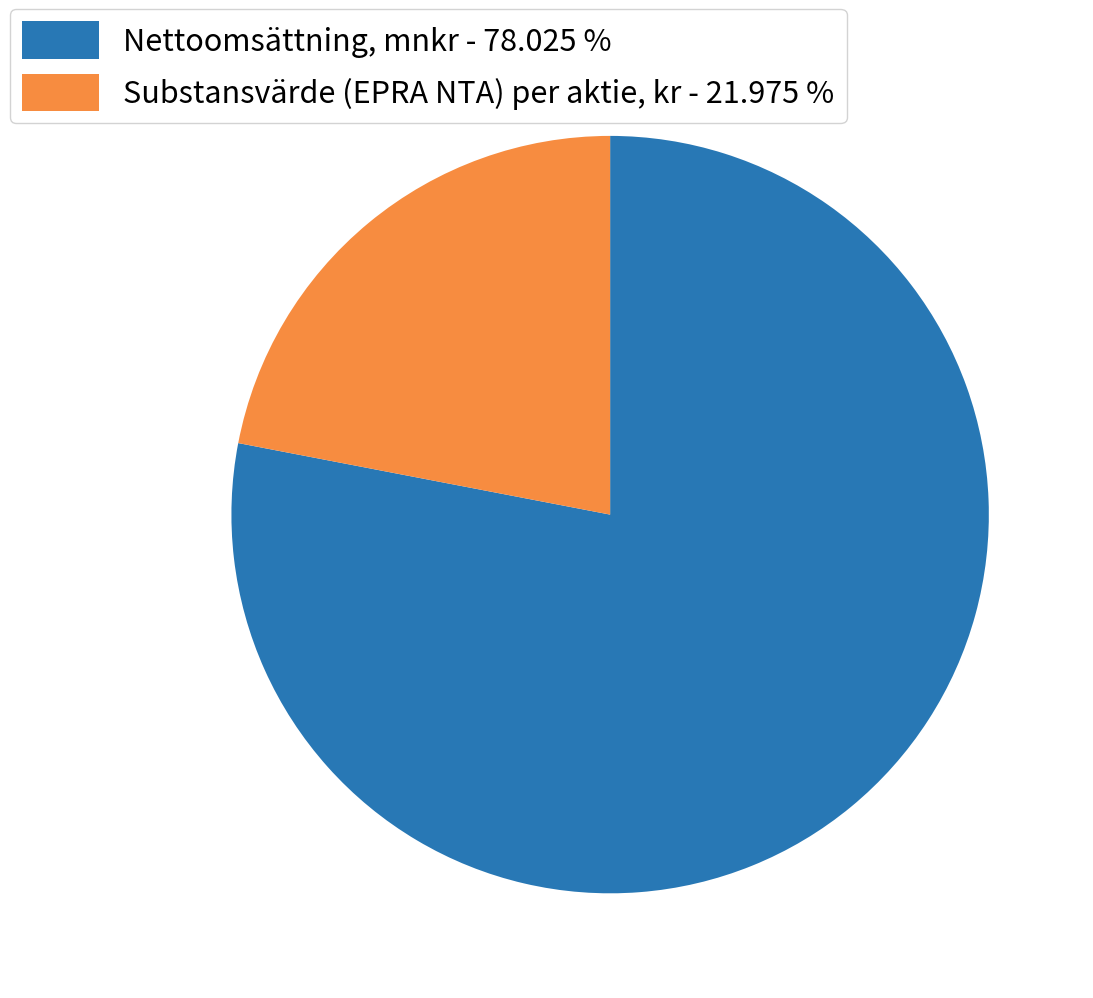

Which category has the smallest portion of the pie?

Substansvärde (EPRA NTA) per aktie, kr - 21.975 %